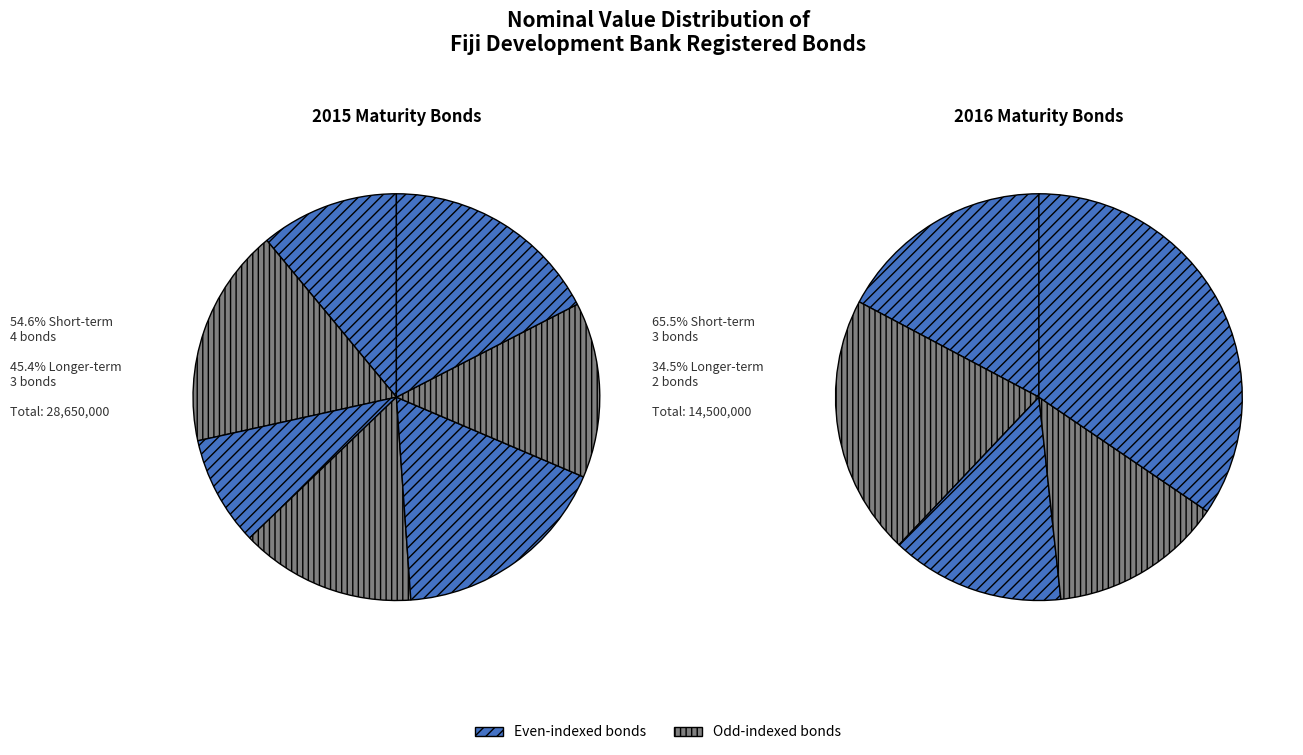

How many segments does this pie chart have?

12